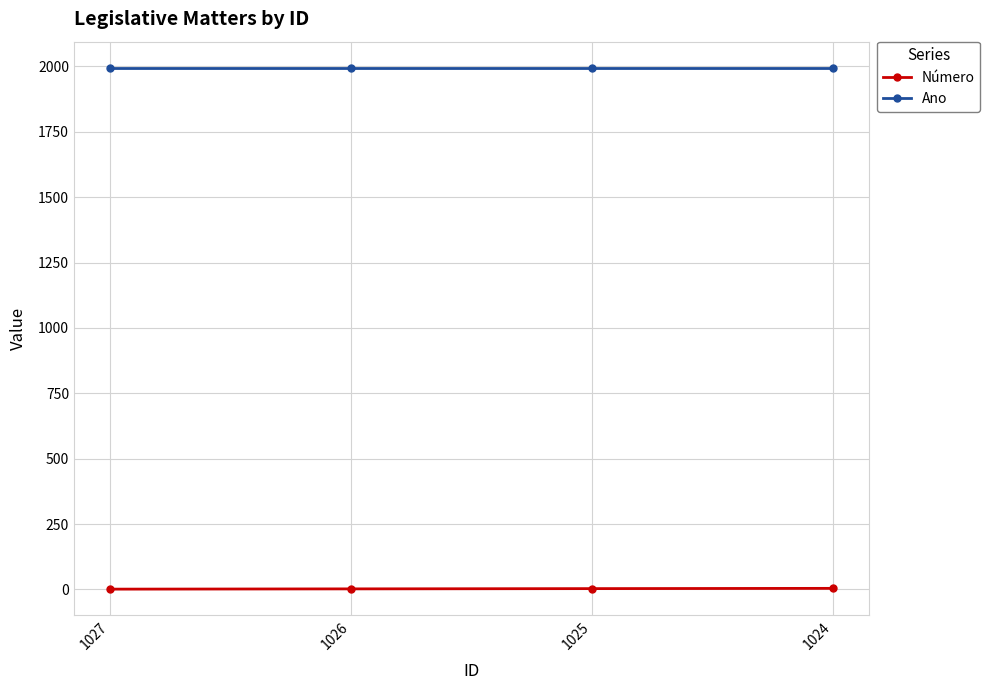

What is the sum of all Ano values?

7980